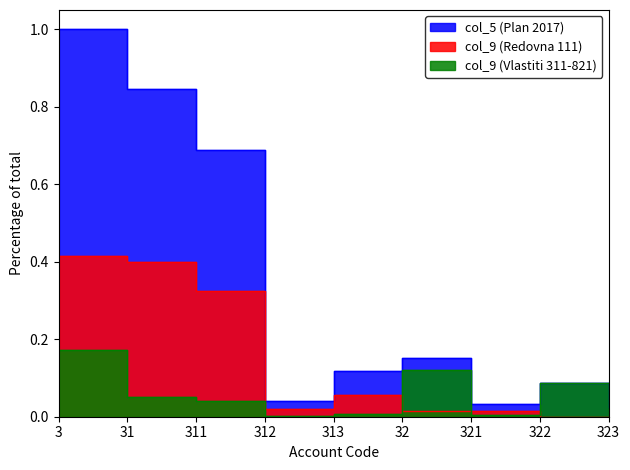

Which series changed the most between 3 and 322?

col_5 (Plan 2017)